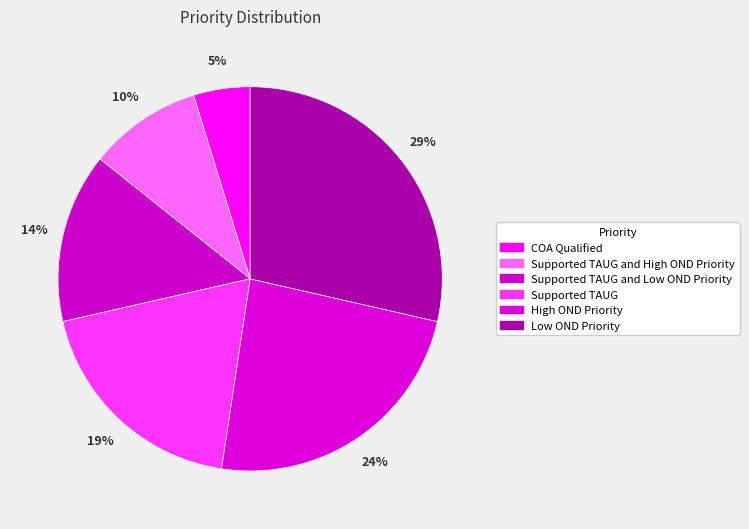

Rank the categories by value from lowest to highest.

COA Qualified, Supported TAUG and High OND Priority, Supported TAUG and Low OND Priority, Supported TAUG, High OND Priority, Low OND Priority